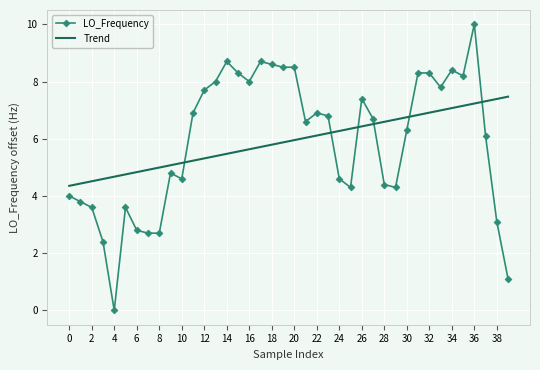

Rank the series by their maximum value, from highest to lowest.

LO_Frequency, Trend